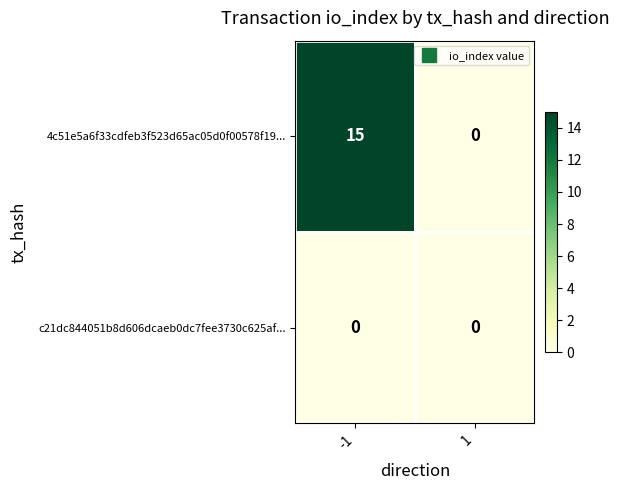

At how many categories does at least one series exceed 9?

1